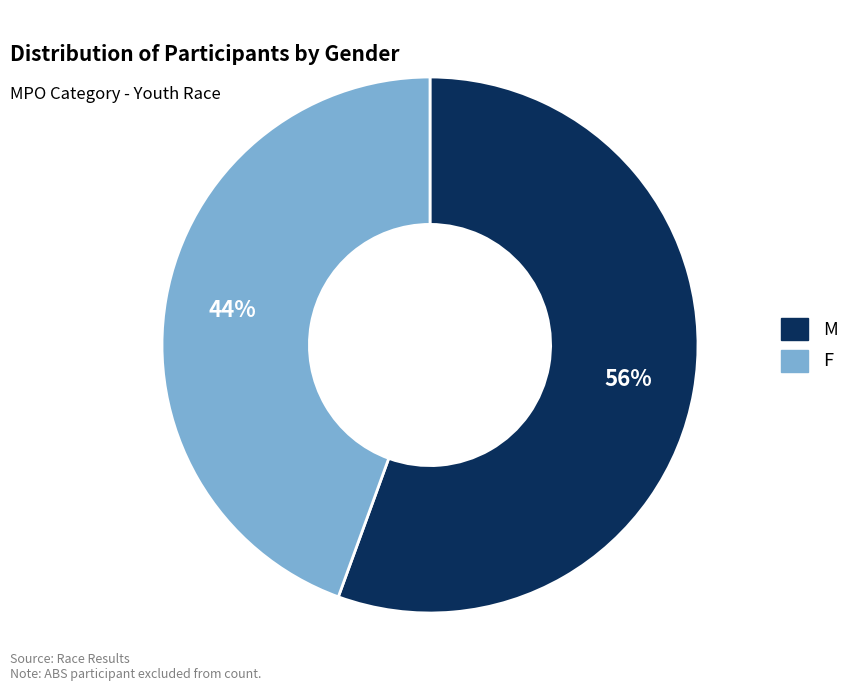

Between F and M, which is larger?

M